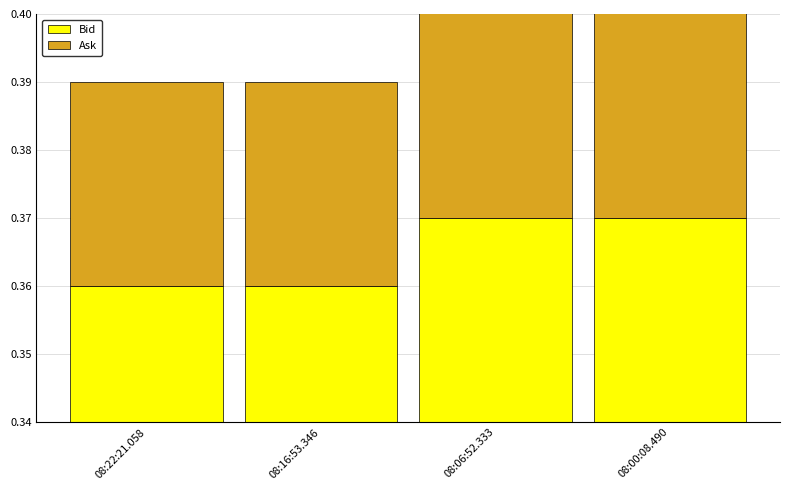

Which category has the highest value across all series?

08:06:52.333